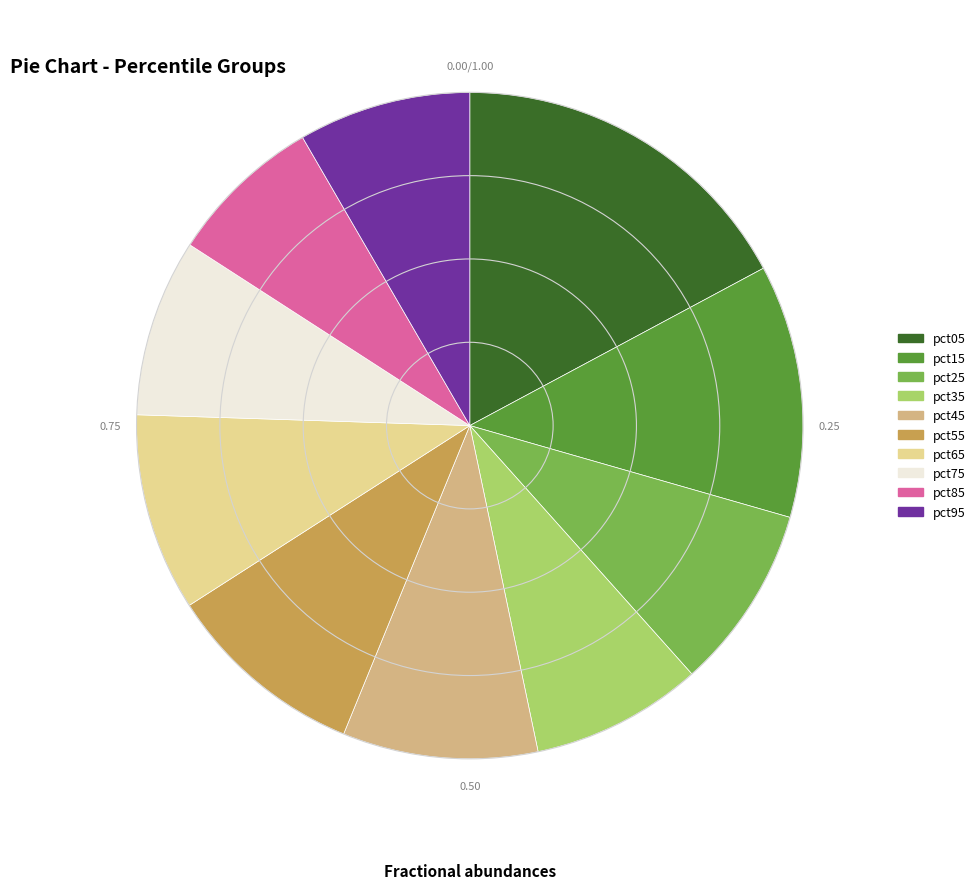

Do pct35 and pct45 together represent more than half of the pie?

No